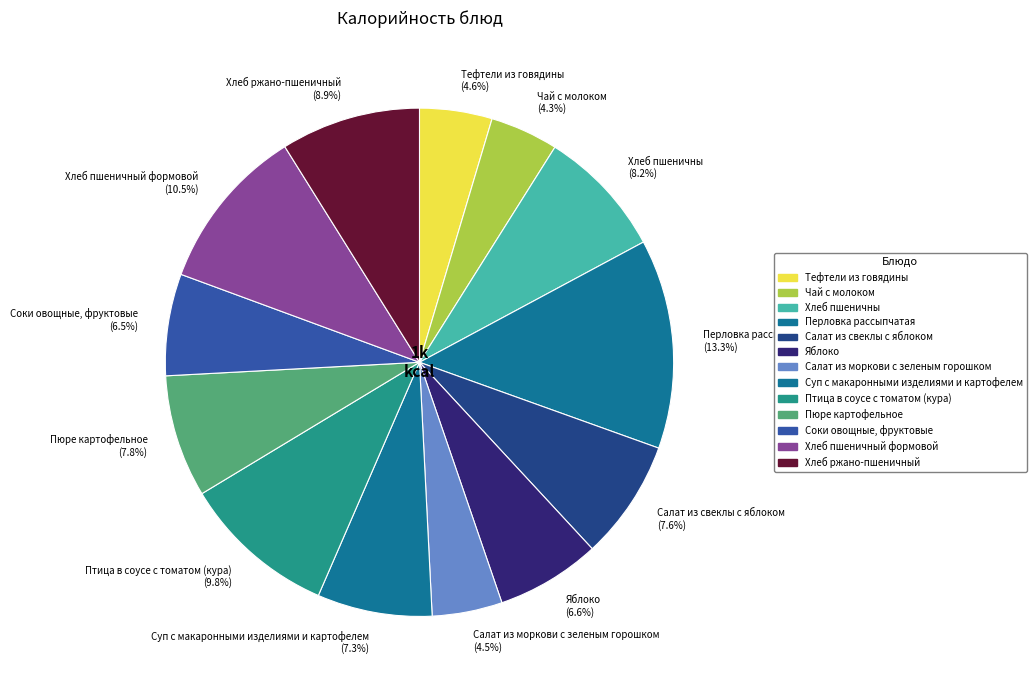

Is there a majority slice in this chart?

No